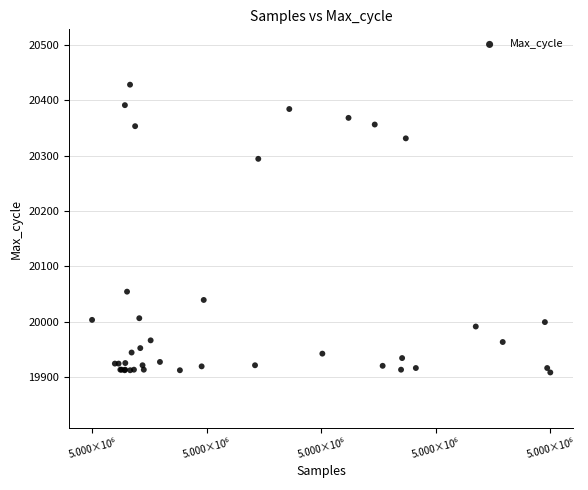

What Y value in the scatter plot is closest to 20168?

20054